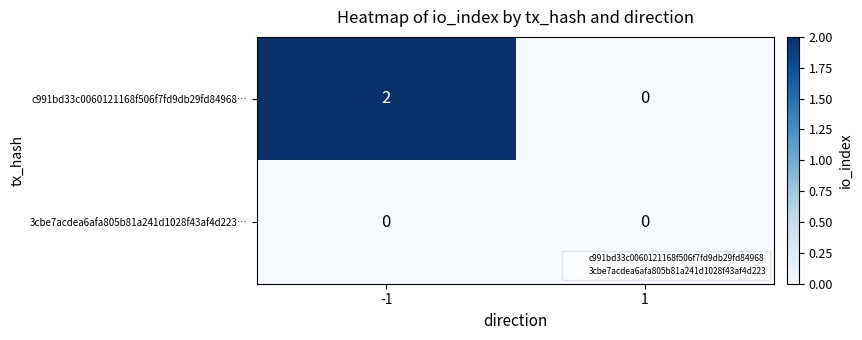

How many categories are shown in the chart?

2